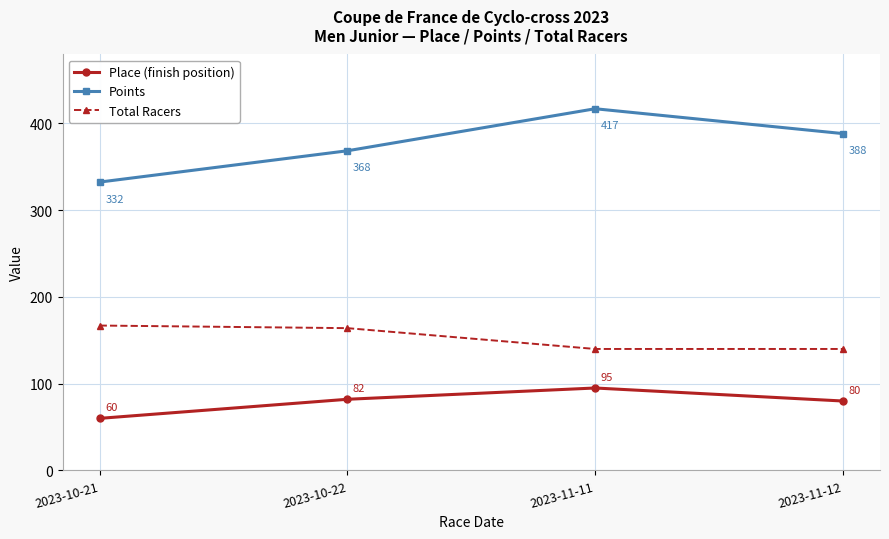

What value does the Place (finish position) series have at 2023-10-22?

82.0